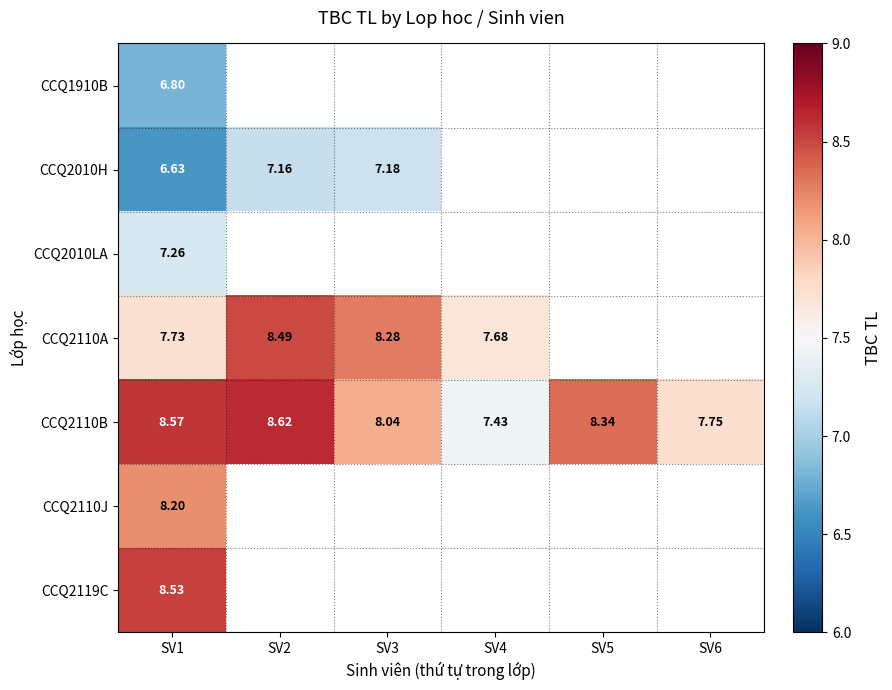

Which category has the lowest value across all series?

SV1